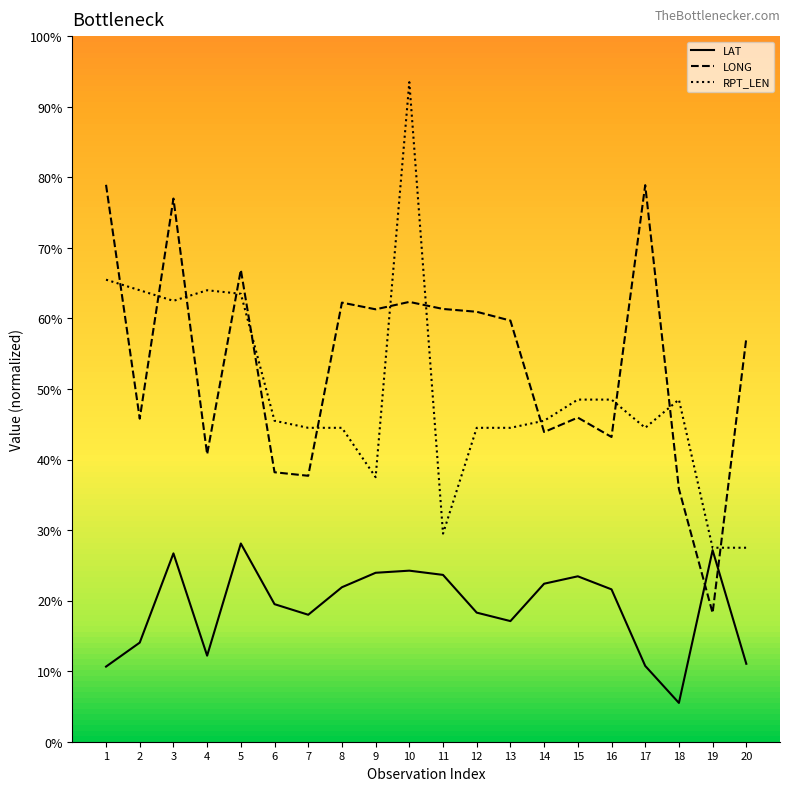

At which category is the sum across all series the highest?

10